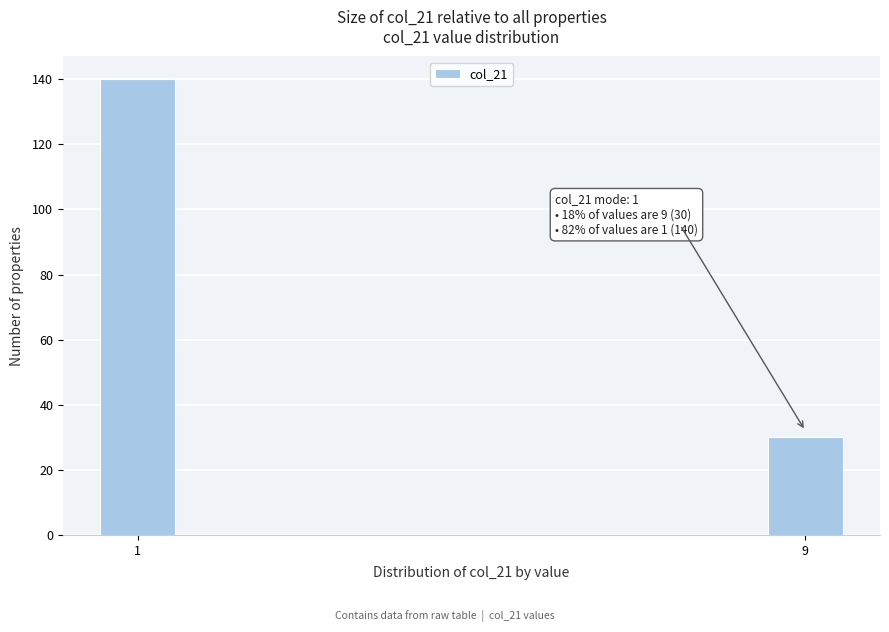

Reading right to left, extract all data points from this chart.

30	140